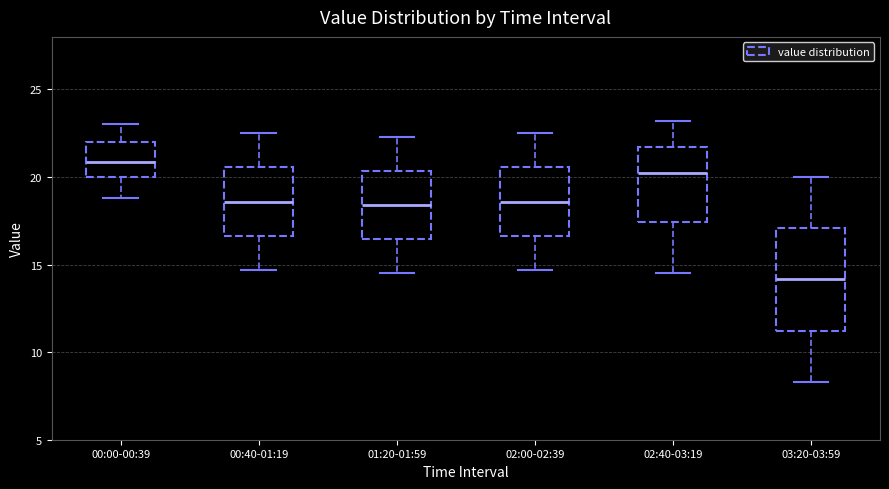

Reading left to right, transcribe this box plot: for each box, give where its median line is, the range the box spans, and where its two whiskers end, as read against the y-axis. The values are not printed on the chart, so give them approximately, as read against the axis.

00:00-00:39: median 21.0, box 20.0 to 22.0, whiskers 19.0 to 23.0
00:40-01:19: median 18.5, box 16.5 to 20.5, whiskers 14.5 to 22.5
01:20-01:59: median 18.5, box 16.5 to 20.5, whiskers 14.5 to 22.5
02:00-02:39: median 18.5, box 16.5 to 20.5, whiskers 14.5 to 22.5
02:40-03:19: median 20.5, box 17.5 to 21.5, whiskers 14.5 to 23.0
03:20-03:59: median 14.0, box 11.0 to 17.0, whiskers 8.5 to 20.0